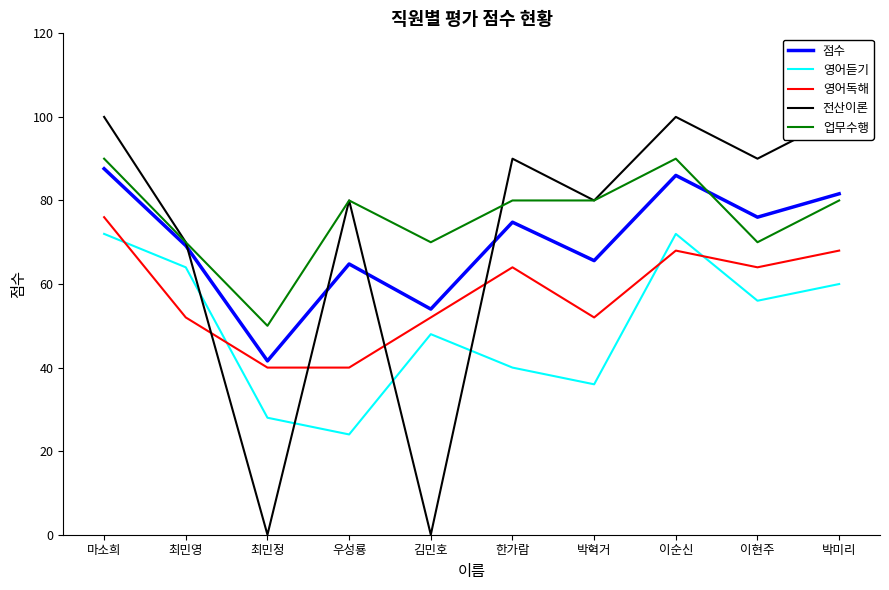

At which category does 전산이론 reach its first local peak?

우성룡